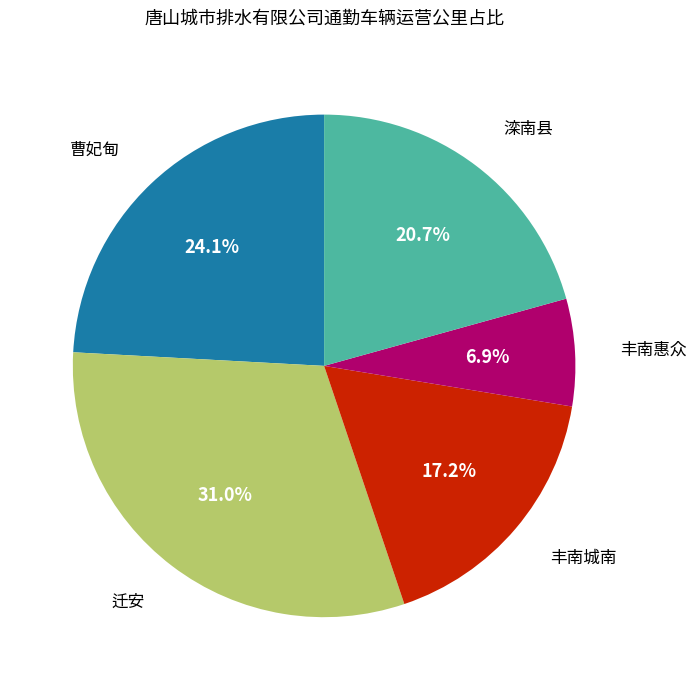

Rank the categories by value from lowest to highest.

丰南惠众, 丰南城南, 滦南县, 曹妃甸, 迁安